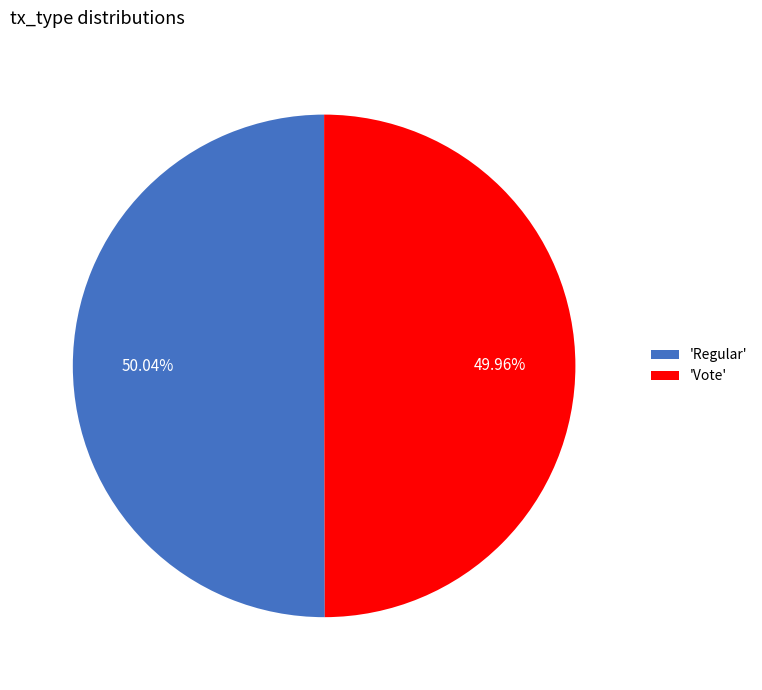

Approximately how many times larger is the value at 'Vote' compared to 'Regular'?

1.0